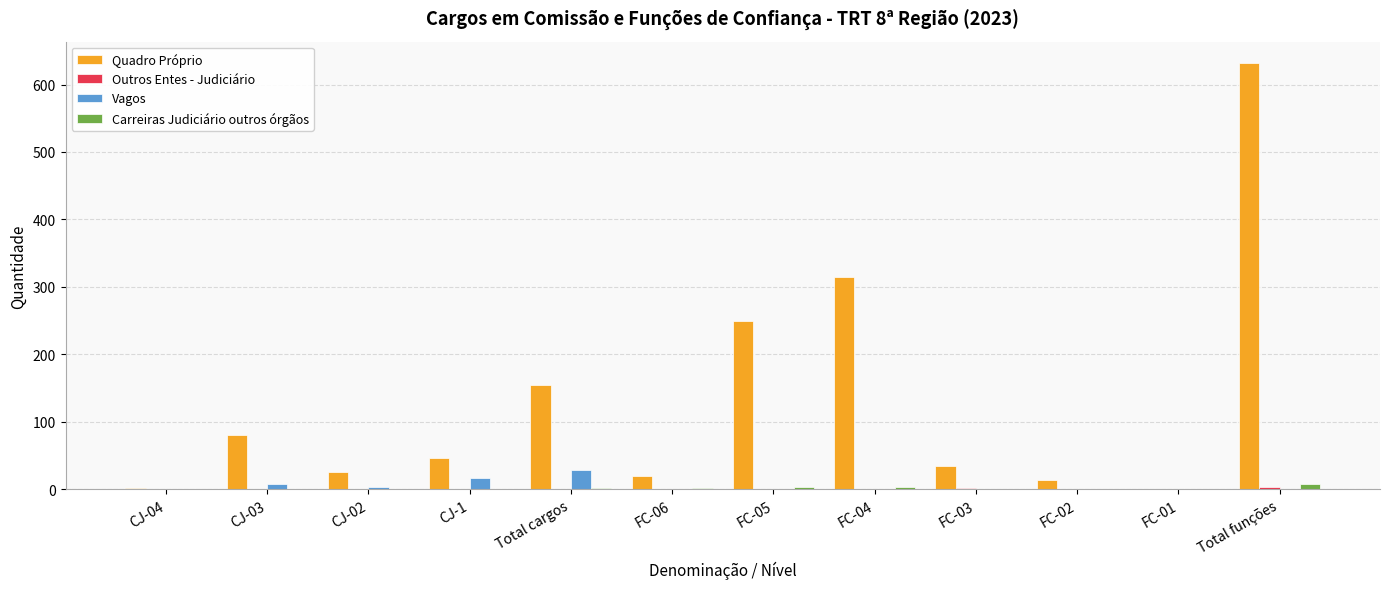

Which series has the largest total across all categories?

Quadro Próprio